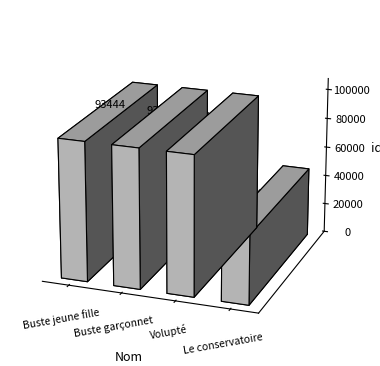

What is the value of the 4th bar from the left?

46606